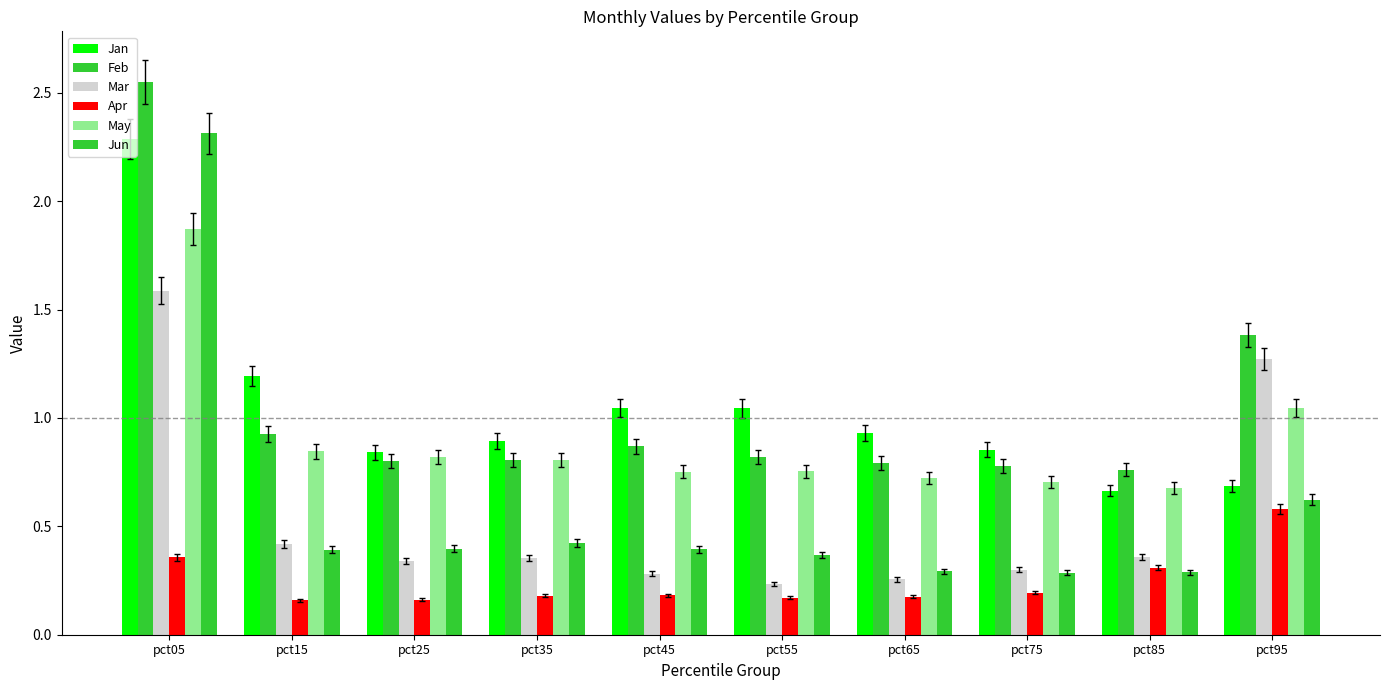

Reading left to right, what are all the values shown in this chart?

Jan: pct05=2.3	pct15=1.2	pct25=0.8	pct35=0.9	pct45=1.0	pct55=1.0	pct65=0.9	pct75=0.9	pct85=0.7	pct95=0.7
Feb: pct05=2.5	pct15=0.9	pct25=0.8	pct35=0.8	pct45=0.9	pct55=0.8	pct65=0.8	pct75=0.8	pct85=0.8	pct95=1.4
Mar: pct05=1.6	pct15=0.4	pct25=0.3	pct35=0.4	pct45=0.3	pct55=0.2	pct65=0.3	pct75=0.3	pct85=0.4	pct95=1.3
Apr: pct05=0.4	pct15=0.2	pct25=0.2	pct35=0.2	pct45=0.2	pct55=0.2	pct65=0.2	pct75=0.2	pct85=0.3	pct95=0.6
May: pct05=1.9	pct15=0.8	pct25=0.8	pct35=0.8	pct45=0.8	pct55=0.8	pct65=0.7	pct75=0.7	pct85=0.7	pct95=1.0
Jun: pct05=2.3	pct15=0.4	pct25=0.4	pct35=0.4	pct45=0.4	pct55=0.4	pct65=0.3	pct75=0.3	pct85=0.3	pct95=0.6